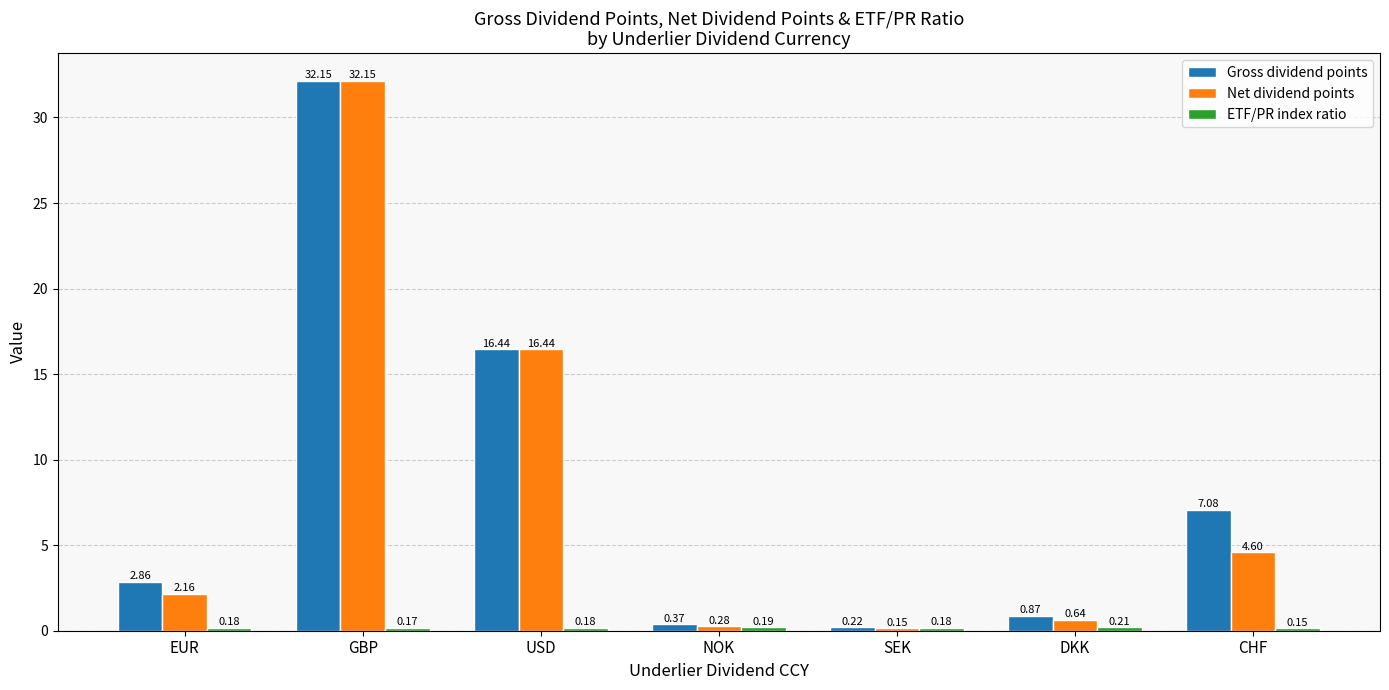

What is the average value of the Gross dividend points series?

8.6